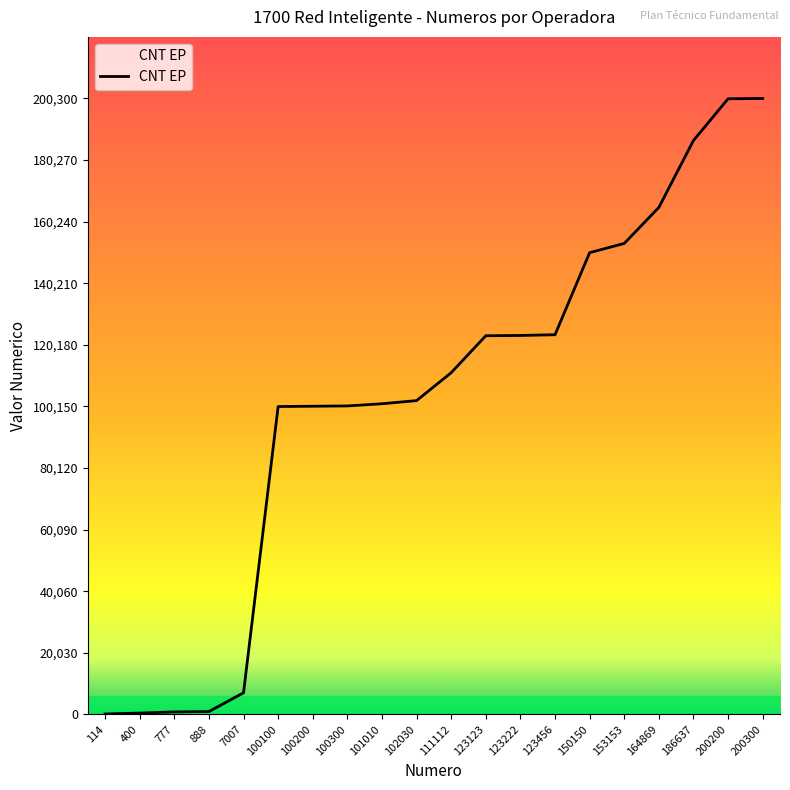

Approximately how many times larger is the value at 200200 compared to 200300?

1.0